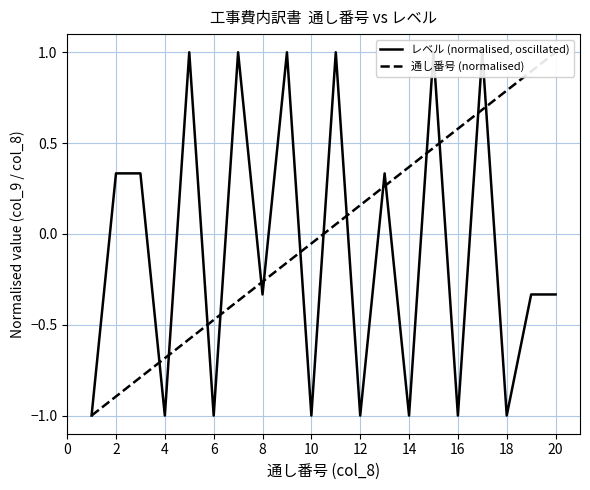

What is the difference between the second highest and minimum values in the 通し番号 (normalised) series?

1.9